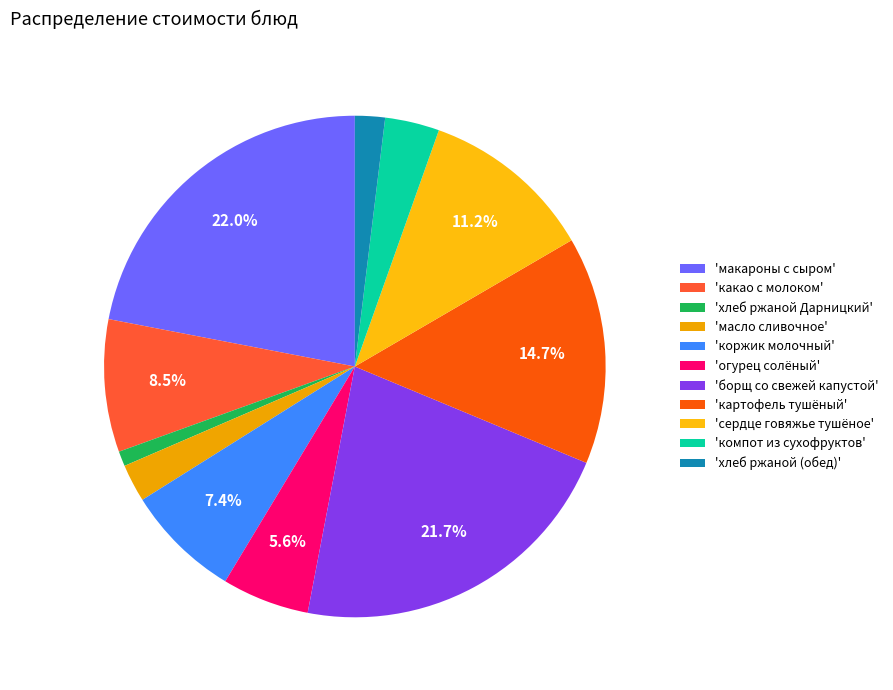

Does any single category account for the majority?

No